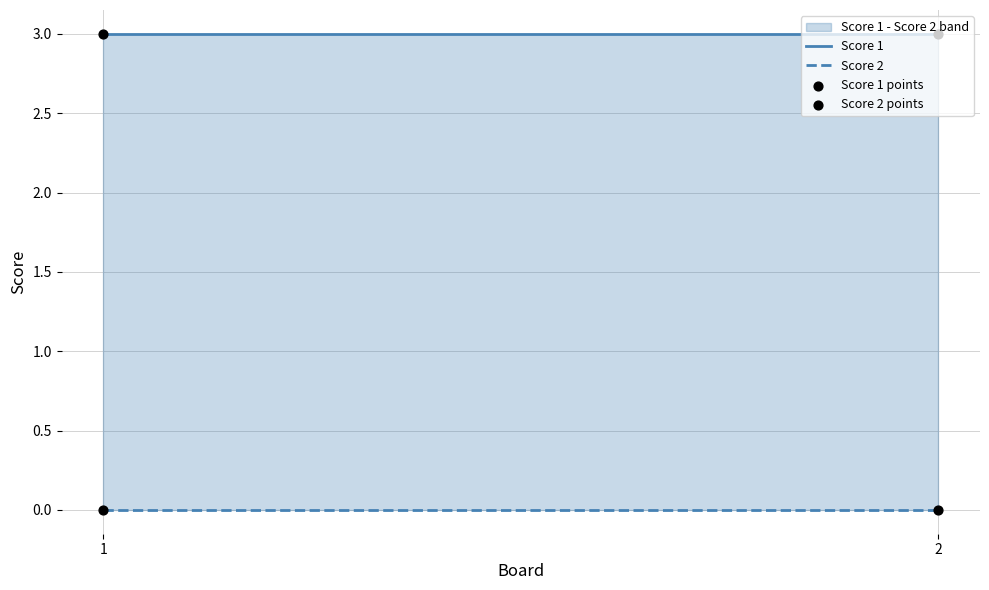

What are all the series names shown in the legend?

Score 1, Score 2, Score 1 points, Score 2 points